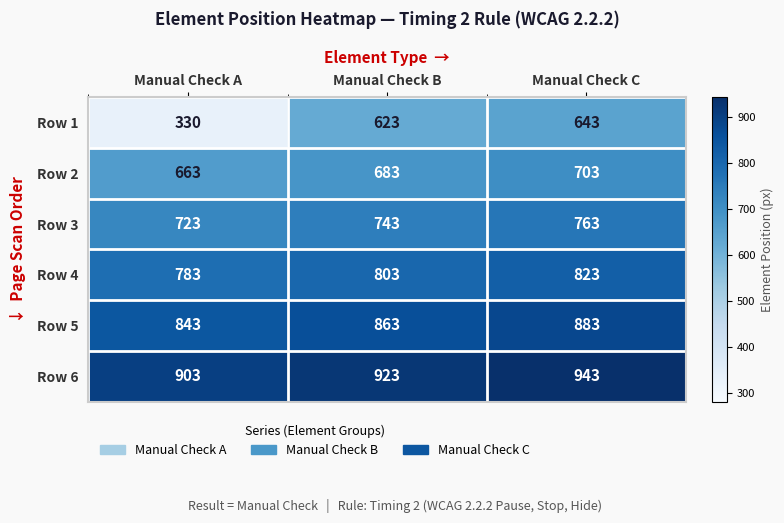

Which series has the largest range (max minus min)?

Row 1